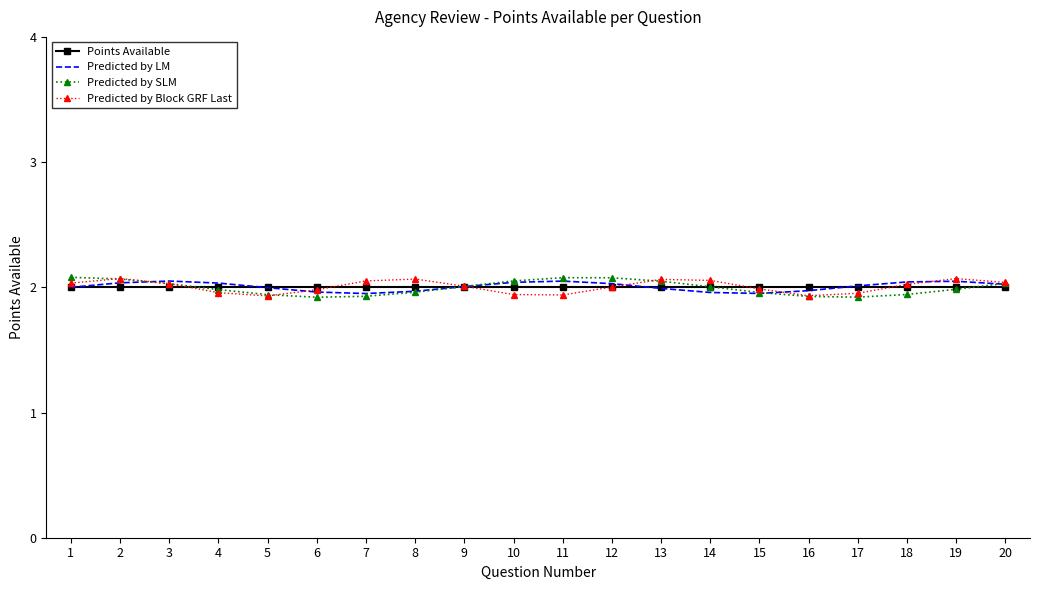

Where is the first local minimum for Predicted by SLM?

6